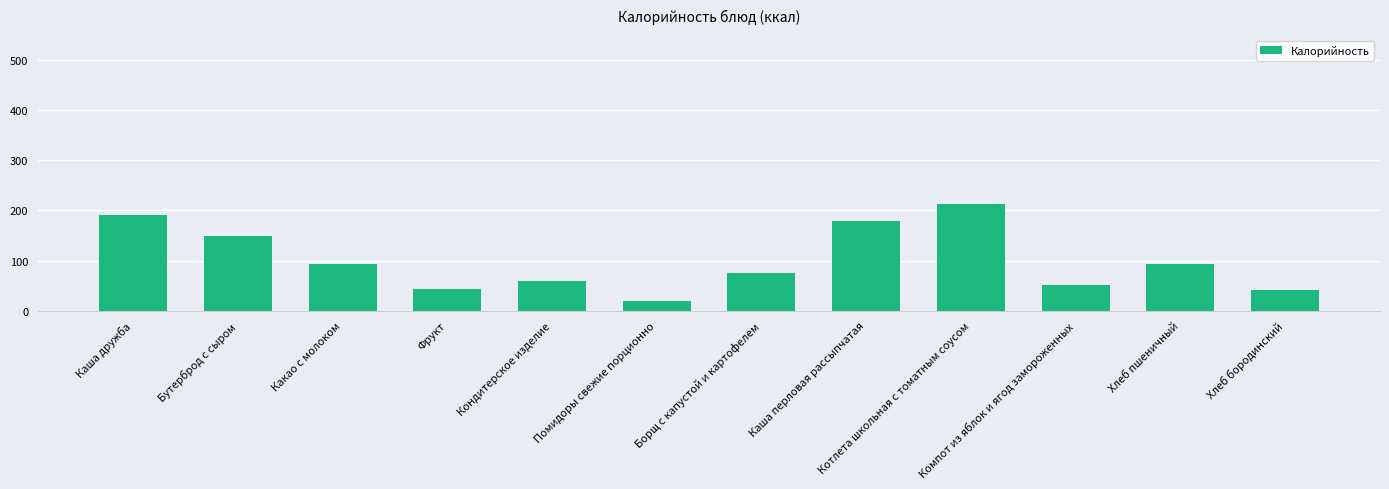

Which has a higher value, Кондитерское изделие or Фрукт?

Кондитерское изделие